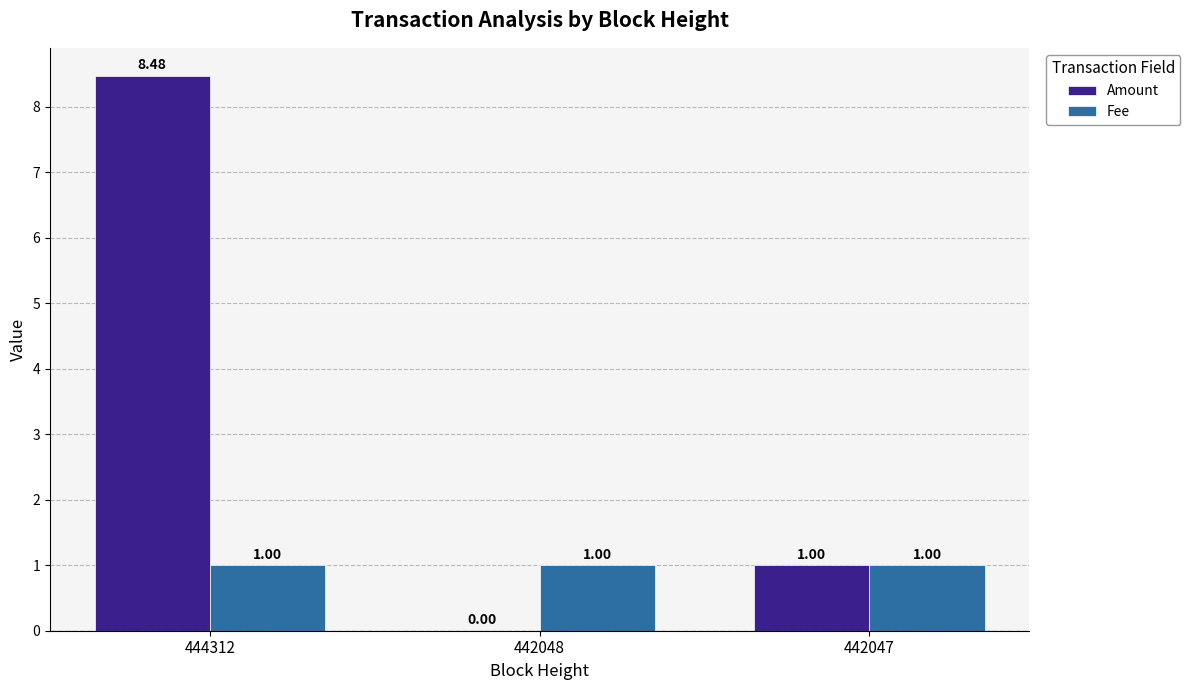

What value does the Fee series have at 442047?

1.0